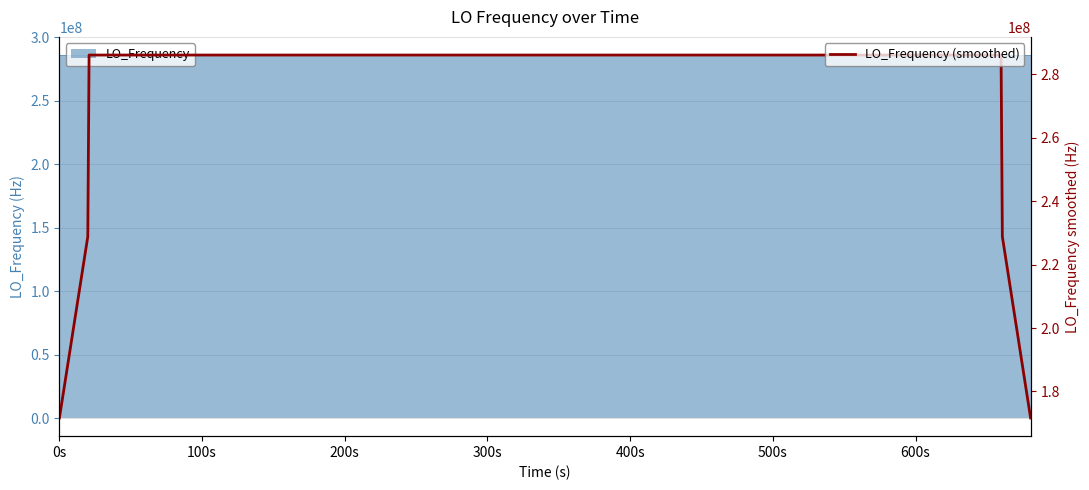

The value at 0s is 273892045.1. True or false?

False